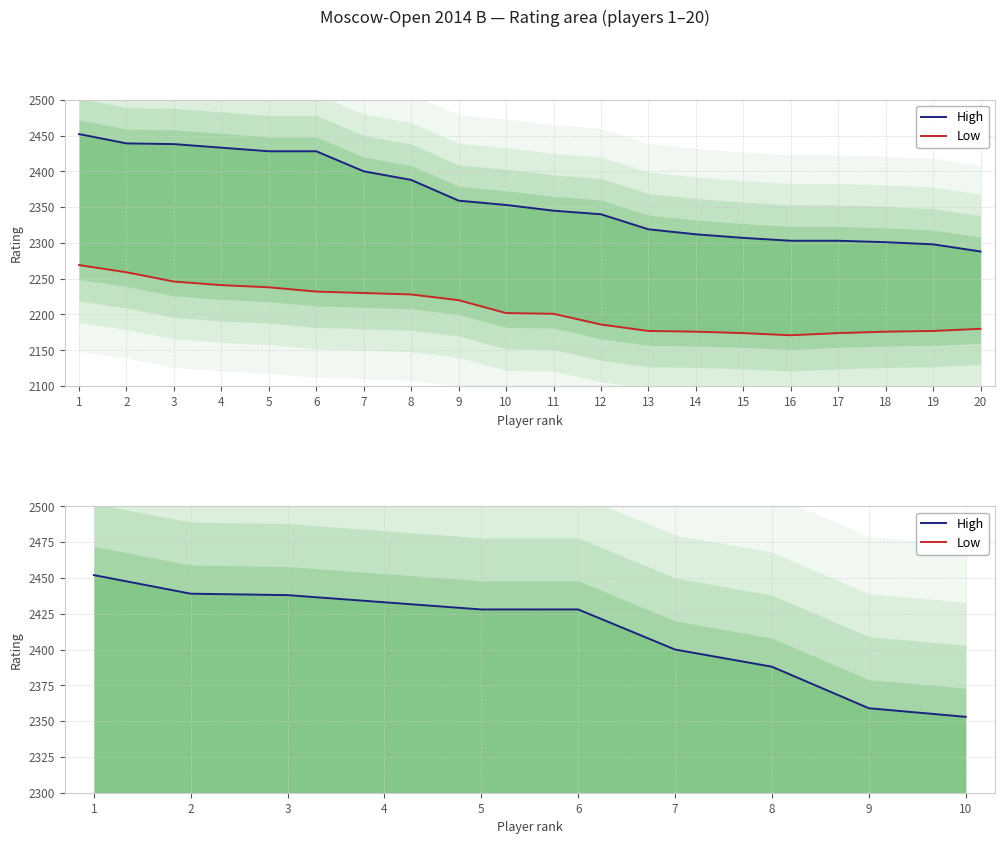

What is the difference between the highest and lowest values at 10?

151